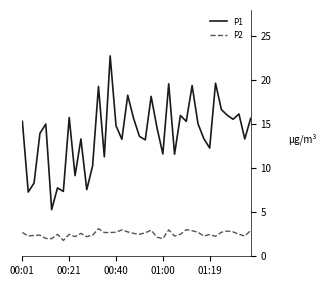

What is the difference between the maximum and minimum values in the P1 series?

17.5